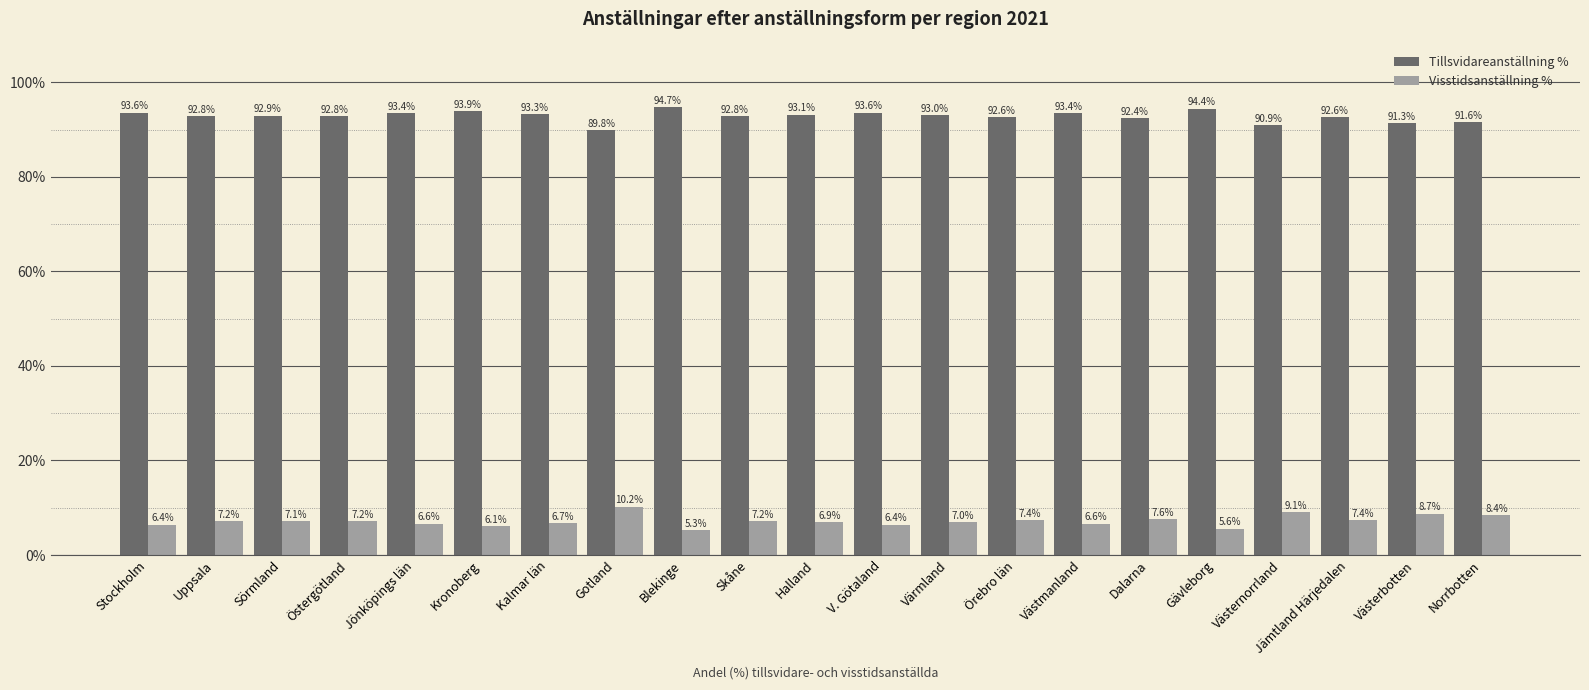

Which category has the highest value in the Tillsvidareanställning % series?

Blekinge